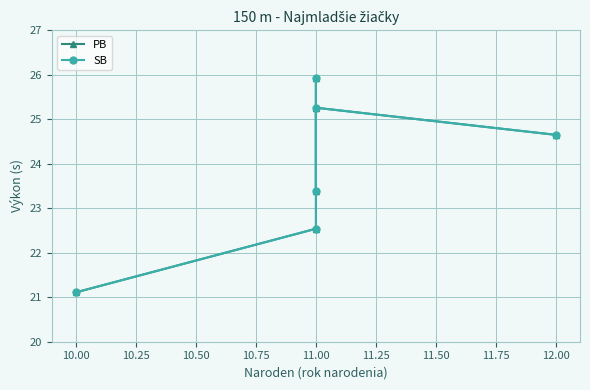

True or false: SB and PB cross at least once.

False